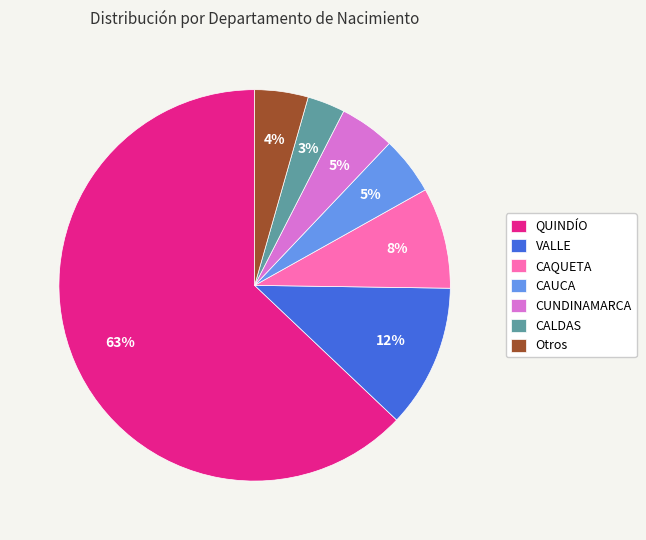

Is it true that CAQUETA is 8% of the pie?

True